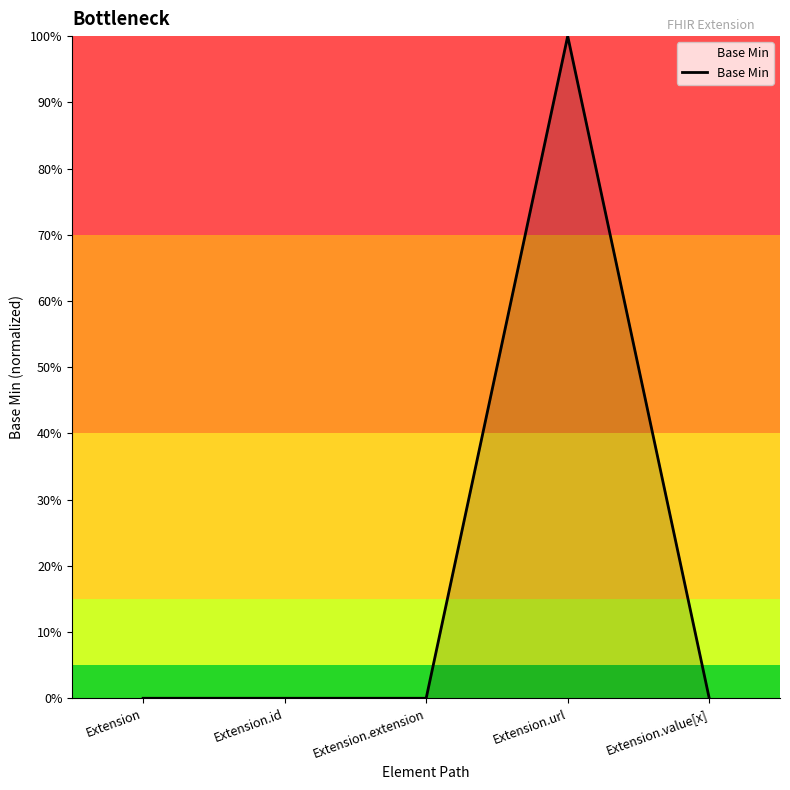

List the labels in order of value, smallest first.

Extension, Extension.id, Extension.extension, Extension.value[x], Extension.url